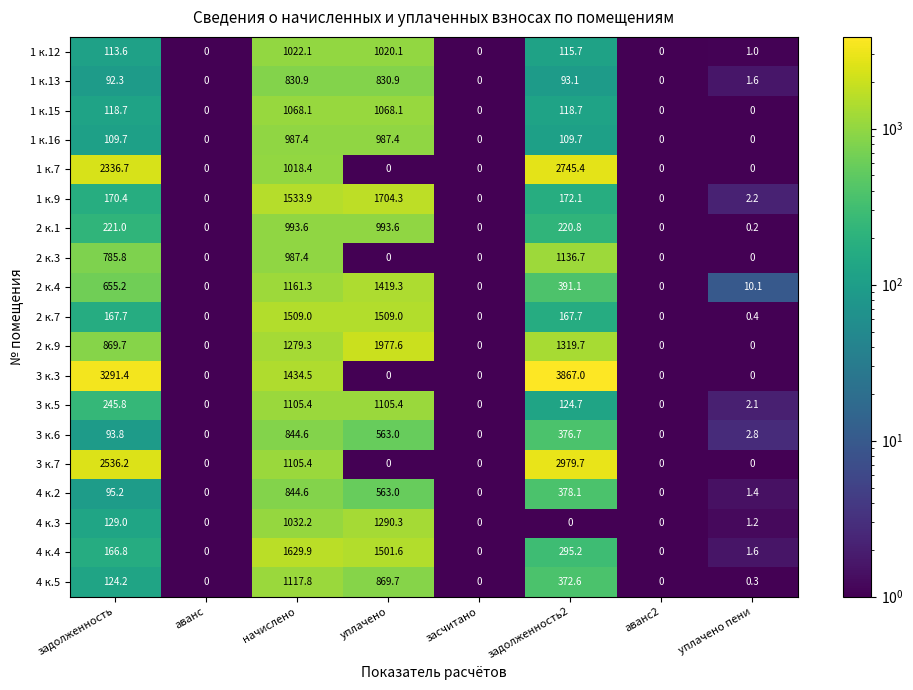

Which series has the widest spread of values?

3 к.3